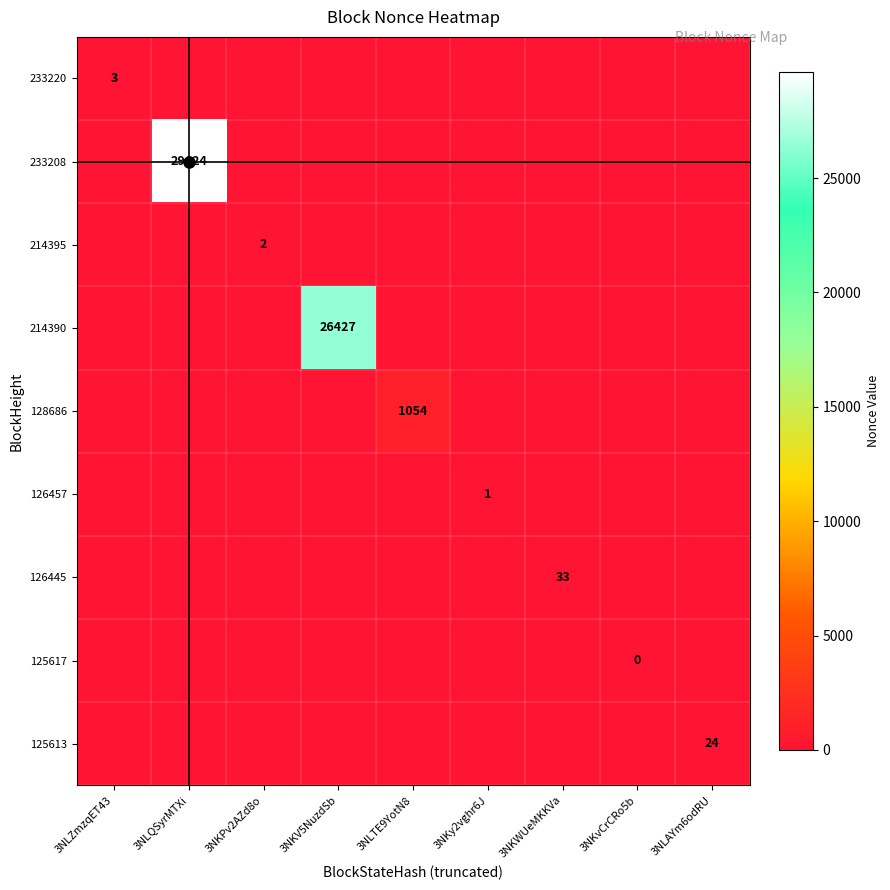

List the labels in order of 214395 value, smallest first.

3NLZmzqET43, 3NLQSyrMTXi, 3NKPv2AZd8o, 3NKV5NuzdSb, 3NLTE9YotN8, 3NKy2vghr6J, 3NKWUeMKKVa, 3NKvCrCRo5b, 3NLAYm6odRU